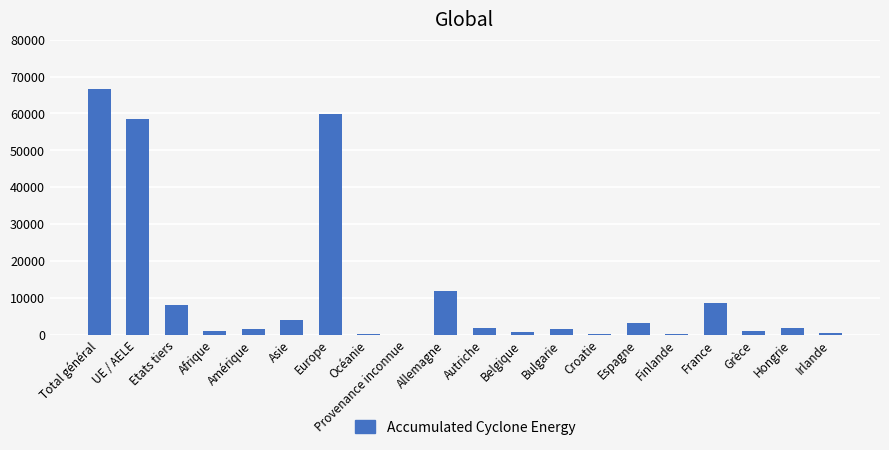

What is the sum of all values?

231599